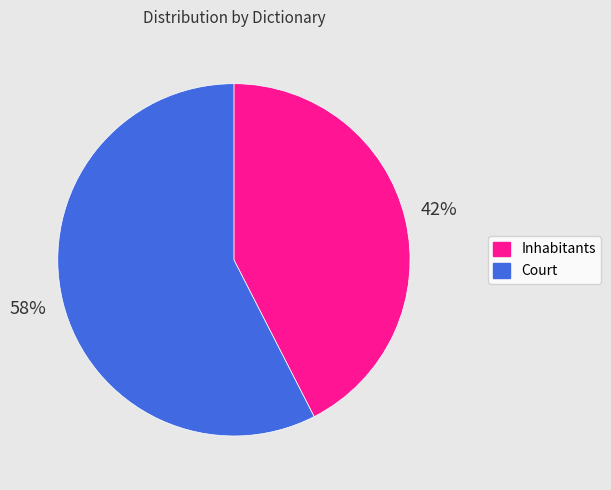

Which slice is the largest?

Court